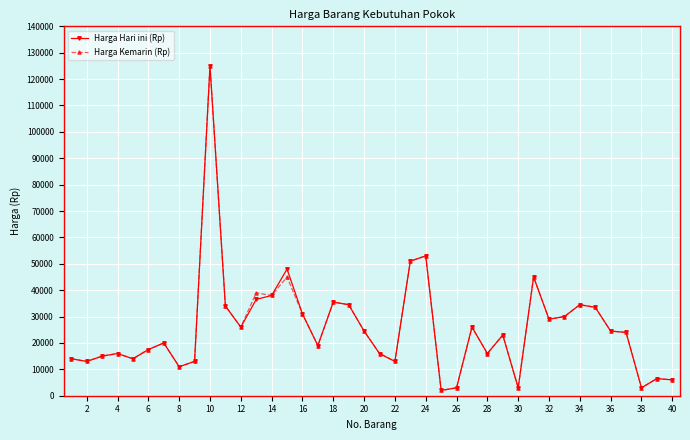

What is the greatest value displayed?

125000